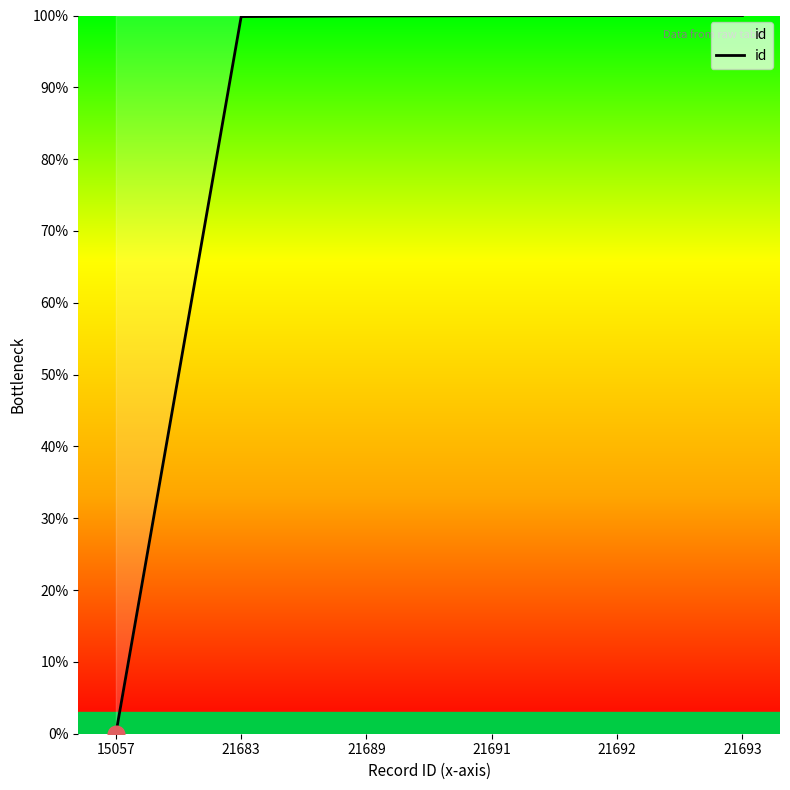

How many categories are shown in the chart?

6